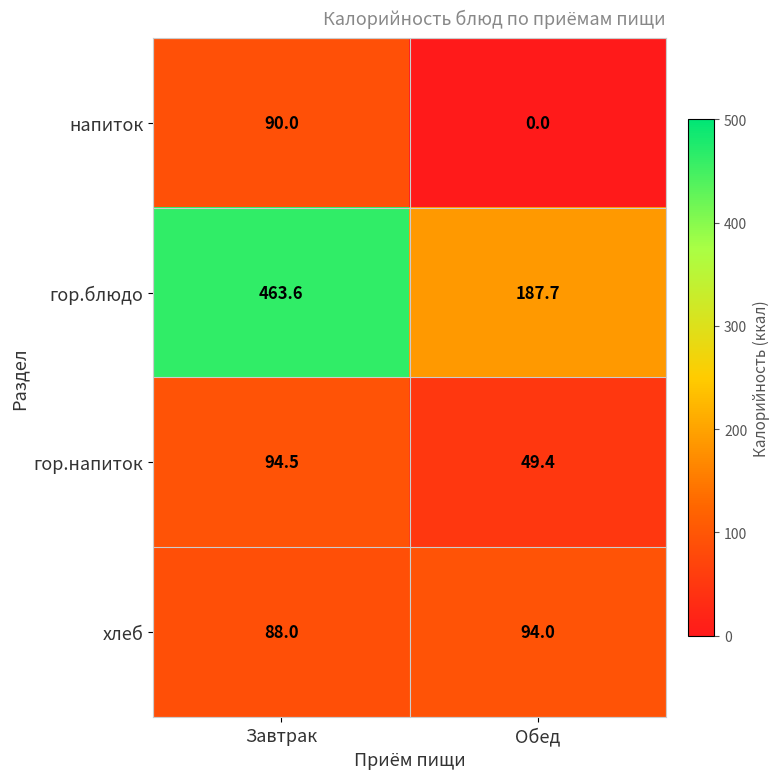

The value of гор.блюдо at Завтрак is 203.5. True or false?

False